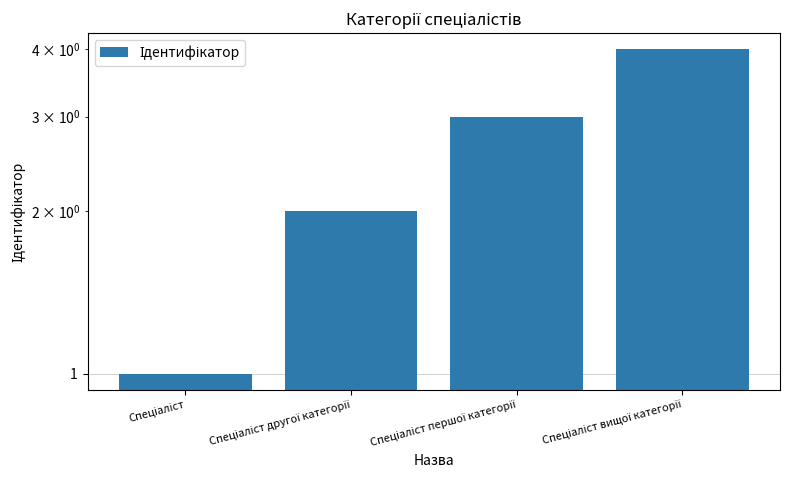

What is the difference between the maximum and second lowest values?

2